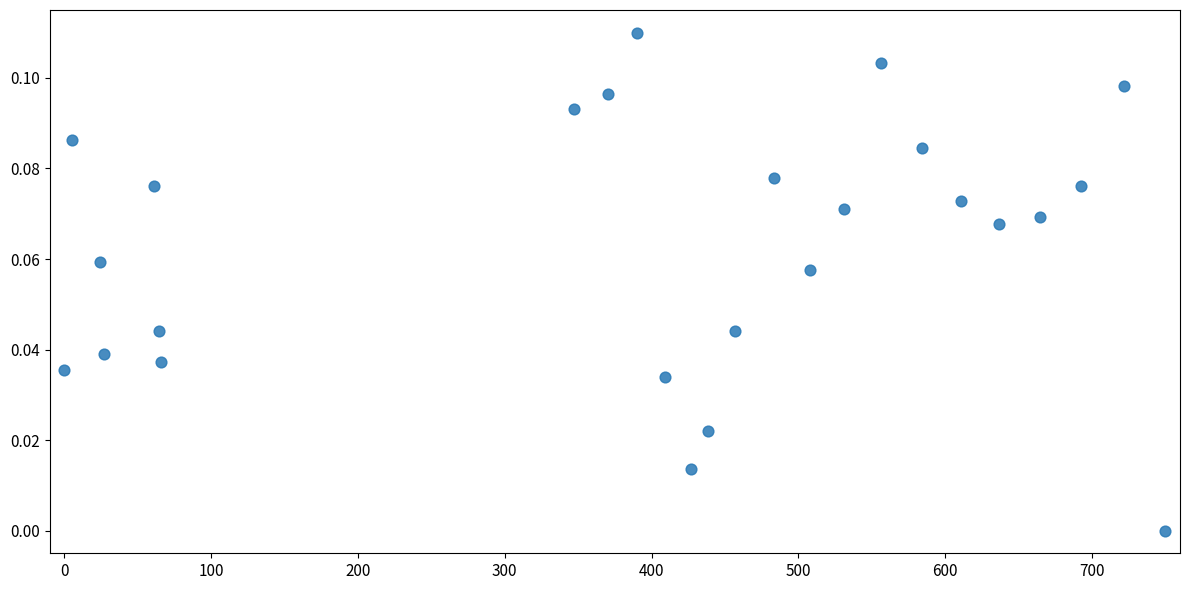

What is the range of X values (max minus min)?

750.0